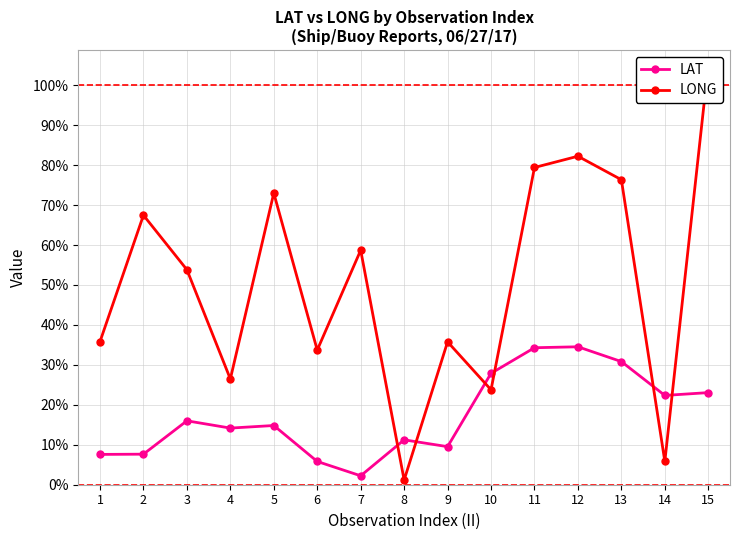

Which has a higher value, 9 or 4?

4